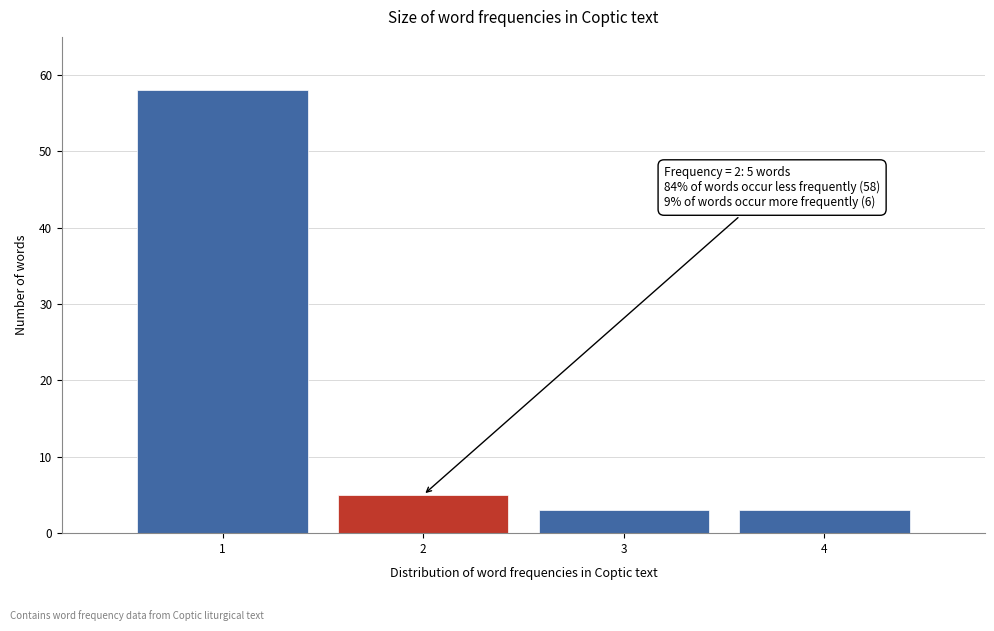

Reading right to left, what are all the values shown in this chart?

3	3	5	58